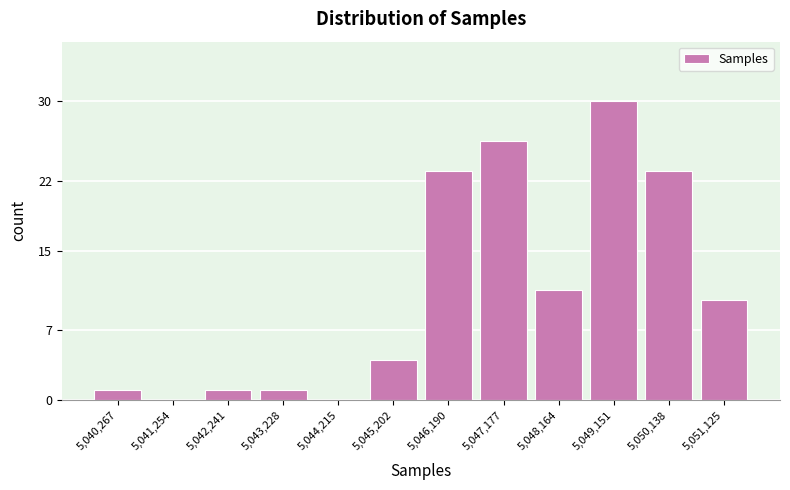

Reading left to right, list all the values displayed in this chart.

5,040,267=1	5,041,254=0	5,042,241=1	5,043,228=1	5,044,215=0	5,045,202=4	5,046,190=23	5,047,177=26	5,048,164=11	5,049,151=30	5,050,138=23	5,051,125=10